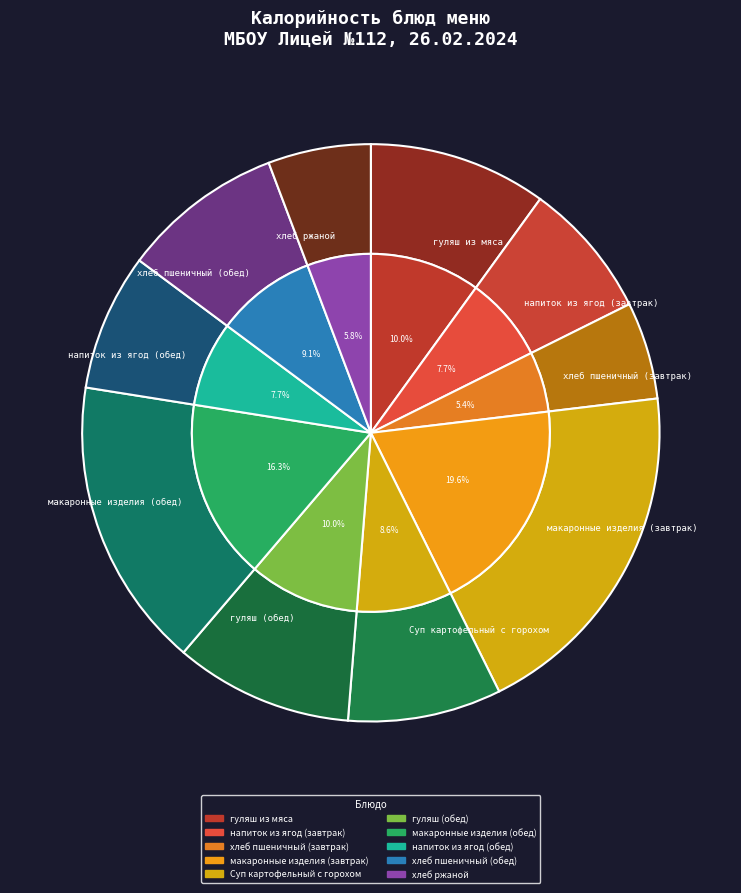

Approximately how many times larger is the value at хлеб пшеничный (завтрак) compared to напиток из ягод (завтрак)?

0.7